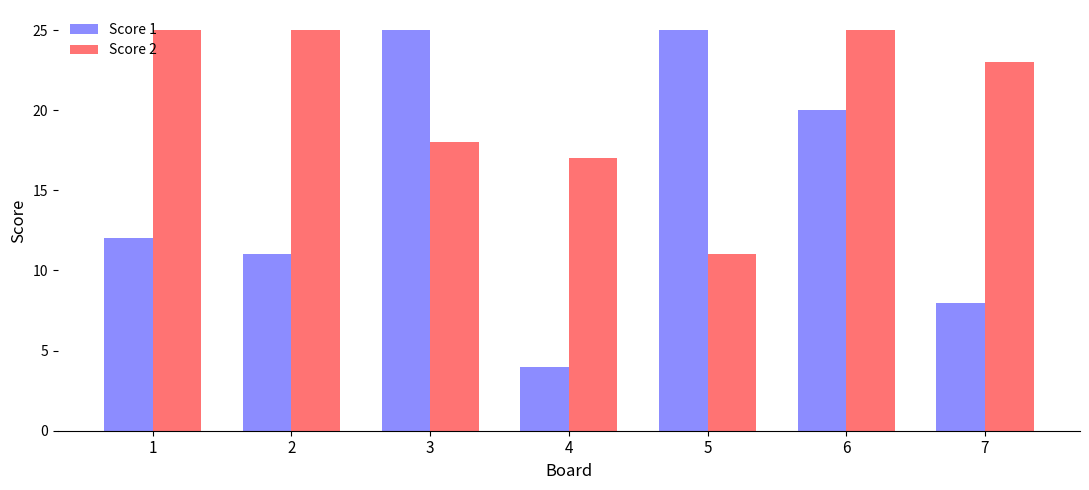

At which label is Score 1 closest to 14?

1